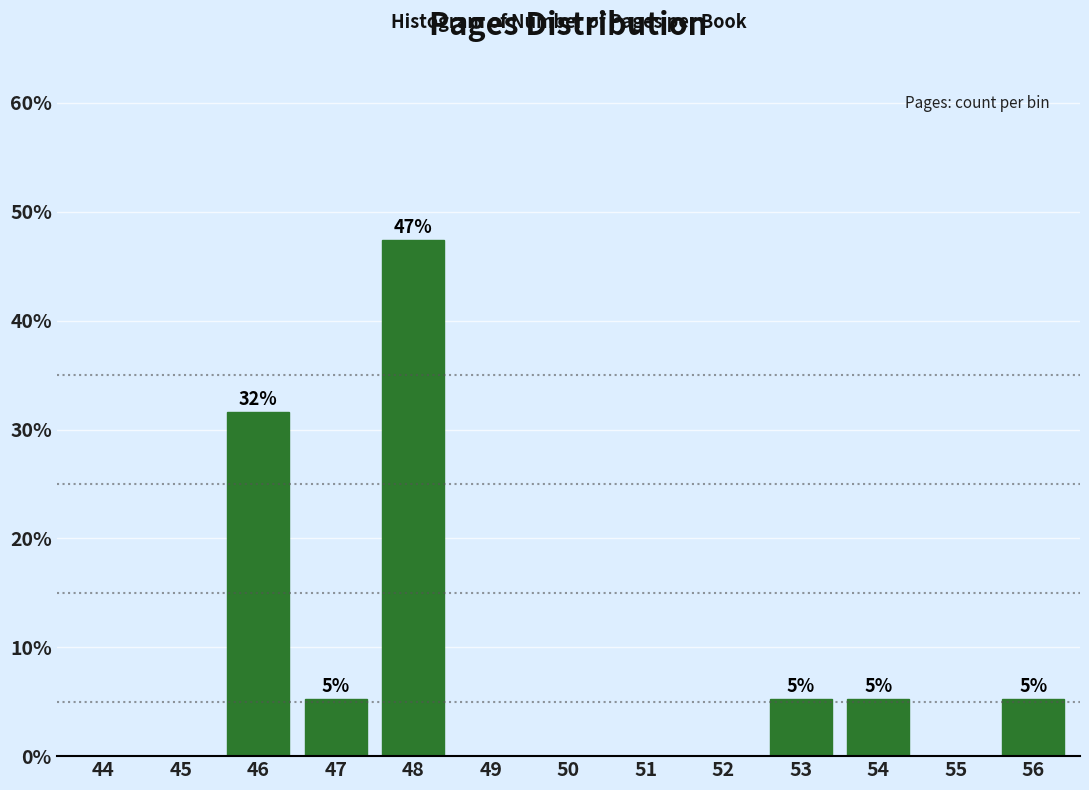

Reading right to left, what are all the values shown in this chart?

56=5.3	55=0.0	54=5.3	53=5.3	52=0.0	51=0.0	50=0.0	49=0.0	48=47.4	47=5.3	46=31.6	45=0.0	44=0.0